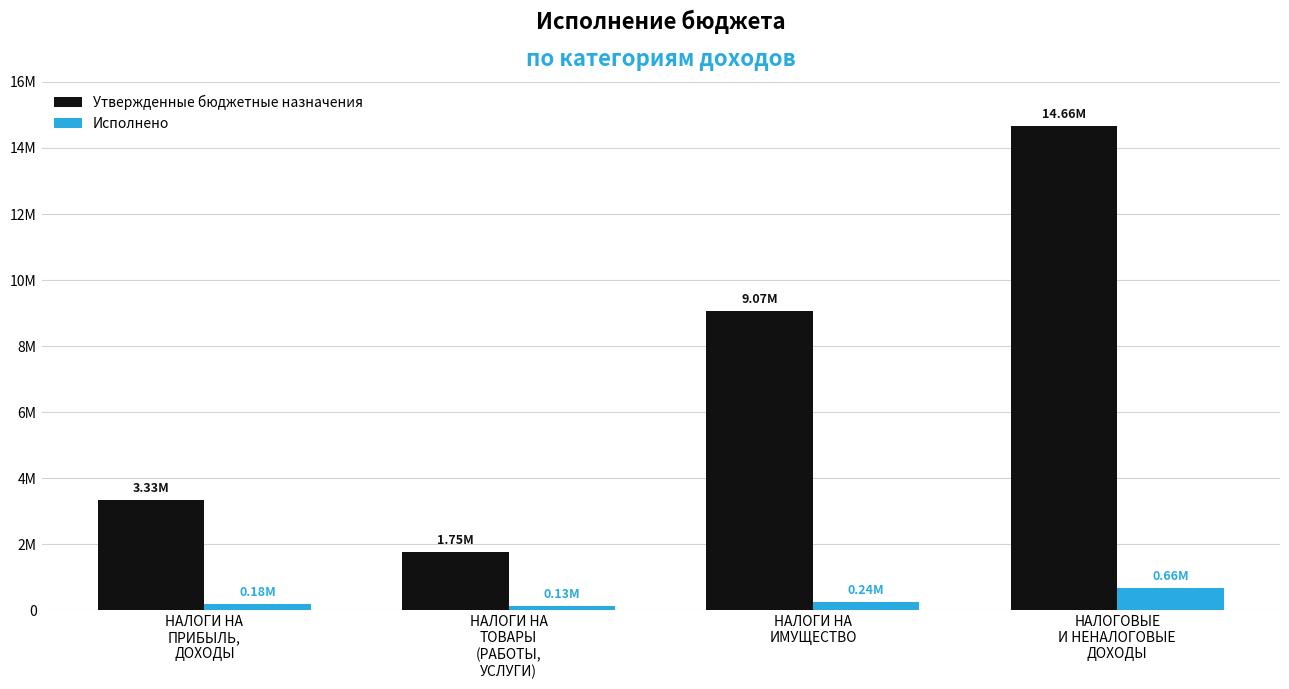

The Утвержденные бюджетные назначения series shows 15742210.8 at НАЛОГИ НА
ИМУЩЕСТВО. True or false?

False